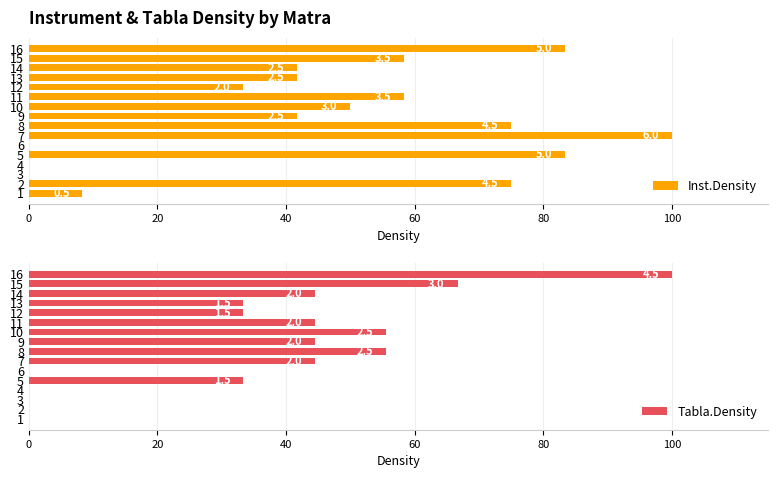

What is the maximum value shown in the chart?

100.0